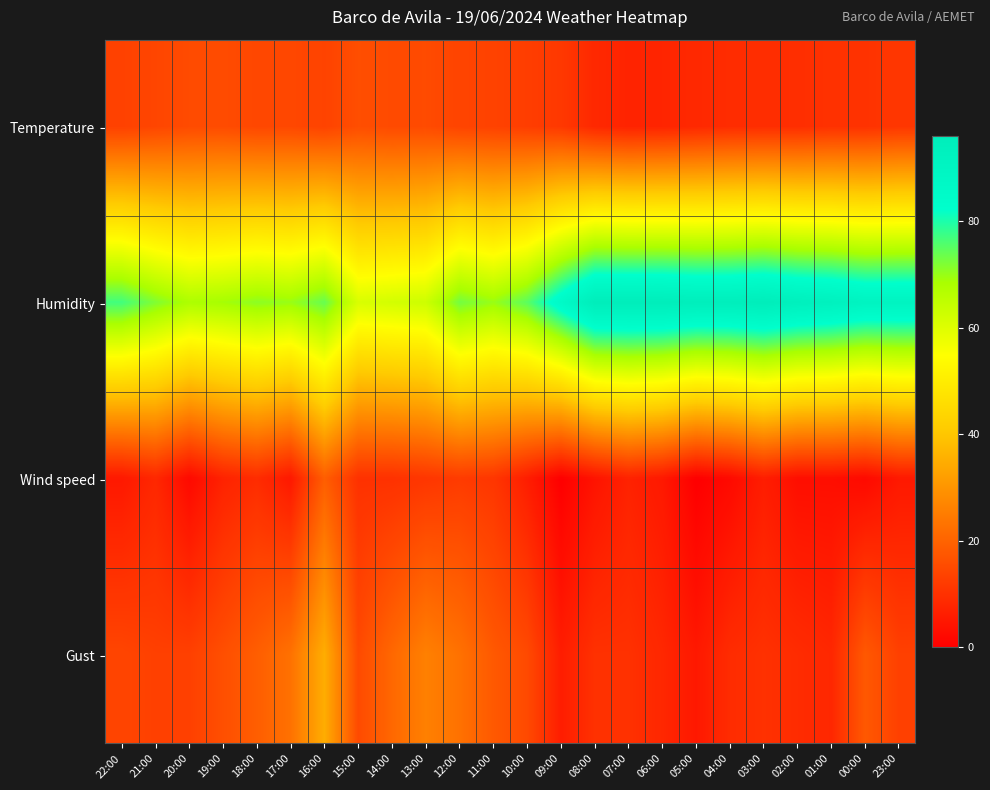

Reading left to right, transcribe all the data shown in this chart.

Temperature: 22:00=13.2	21:00=14.2	20:00=15.2	19:00=15.3	18:00=14.5	17:00=14.6	16:00=13.6	15:00=15.8	14:00=15.1	13:00=15.2	12:00=13.8	11:00=13.4	10:00=12.5	09:00=11.5	08:00=8.2	07:00=7.2	06:00=7.5	05:00=8.3	04:00=9.1	03:00=9.3	02:00=9.4	01:00=10.1	00:00=10.2	23:00=11.1
Humidity: 22:00=77.0	21:00=72.0	20:00=68.0	19:00=69.0	18:00=71.0	17:00=70.0	16:00=74.0	15:00=61.0	14:00=62.0	13:00=63.0	12:00=73.0	11:00=70.0	10:00=75.0	09:00=86.0	08:00=96.0	07:00=96.0	06:00=96.0	05:00=95.0	04:00=95.0	03:00=96.0	02:00=94.0	01:00=93.0	00:00=91.0	23:00=91.0
Wind speed: 22:00=5.0	21:00=8.0	20:00=2.0	19:00=7.0	18:00=9.0	17:00=5.0	16:00=19.0	15:00=10.0	14:00=10.0	13:00=11.0	12:00=12.0	11:00=11.0	10:00=6.0	09:00=0.0	08:00=4.0	07:00=7.0	06:00=5.0	05:00=0.0	04:00=2.0	03:00=6.0	02:00=3.0	01:00=3.0	00:00=2.0	23:00=5.0
Gust: 22:00=14.0	21:00=13.0	20:00=13.0	19:00=16.0	18:00=19.0	17:00=23.0	16:00=35.0	15:00=15.0	14:00=21.0	13:00=26.0	12:00=23.0	11:00=18.0	10:00=15.0	09:00=6.0	08:00=10.0	07:00=10.0	06:00=8.0	05:00=5.0	04:00=9.0	03:00=10.0	02:00=9.0	01:00=8.0	00:00=18.0	23:00=13.0